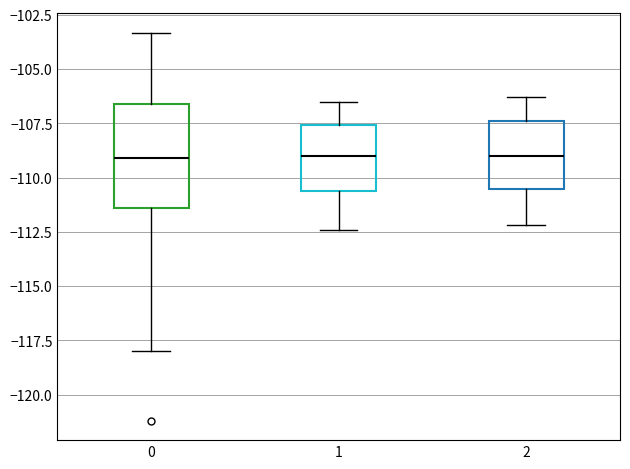

Reading left to right, transcribe this box plot: for each box, give where its median line is, the range the box spans, and where its two whiskers end, as read against the y-axis. The values are not printed on the chart, so give them approximately, as read against the axis.

0: median -109.0, box -111.5 to -106.5, whiskers -118.0 to -103.5
1: median -109.0, box -110.5 to -107.5, whiskers -112.5 to -106.5
2: median -109.0, box -110.5 to -107.5, whiskers -112.0 to -106.5